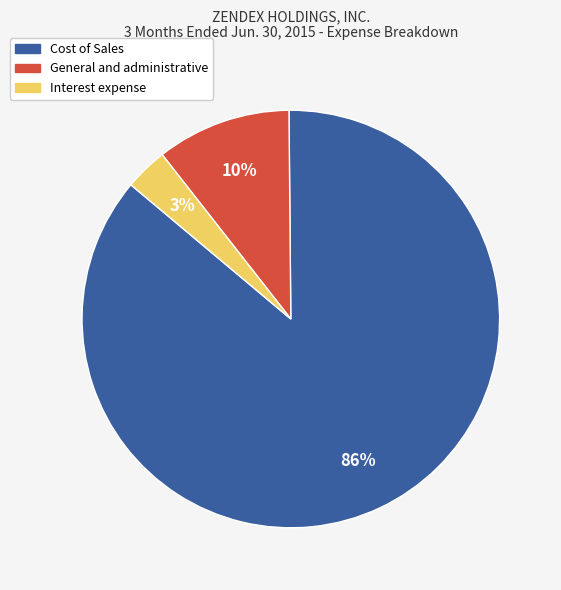

Count the number of slices in the pie.

3